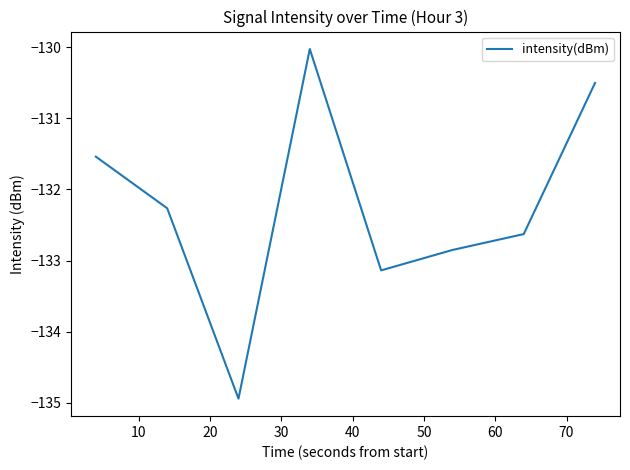

What is the maximum value shown in the chart?

-130.0